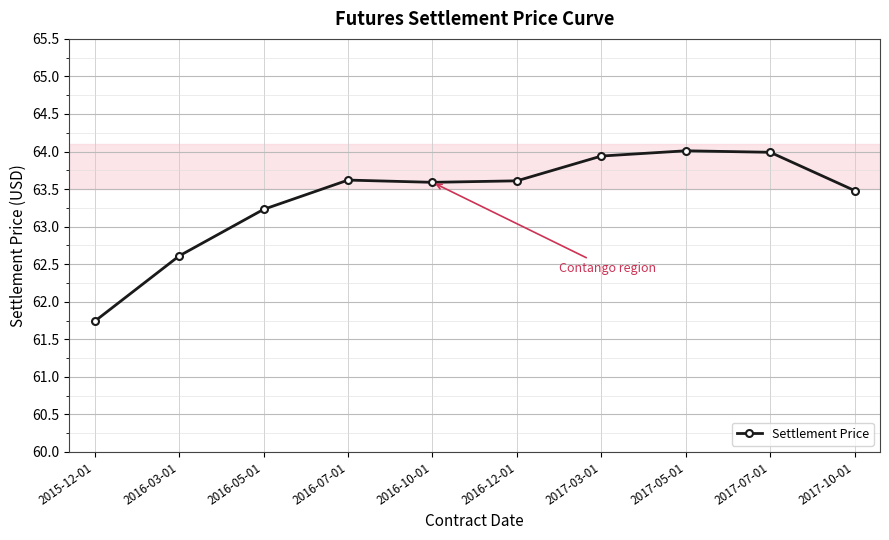

Does the chart have visible grid lines?

Yes